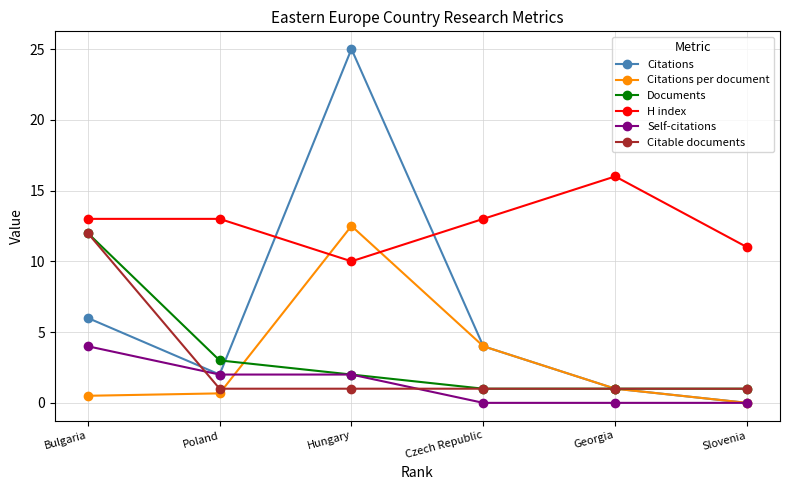

What is the sum of the Citable documents values at Bulgaria and Georgia?

13.0